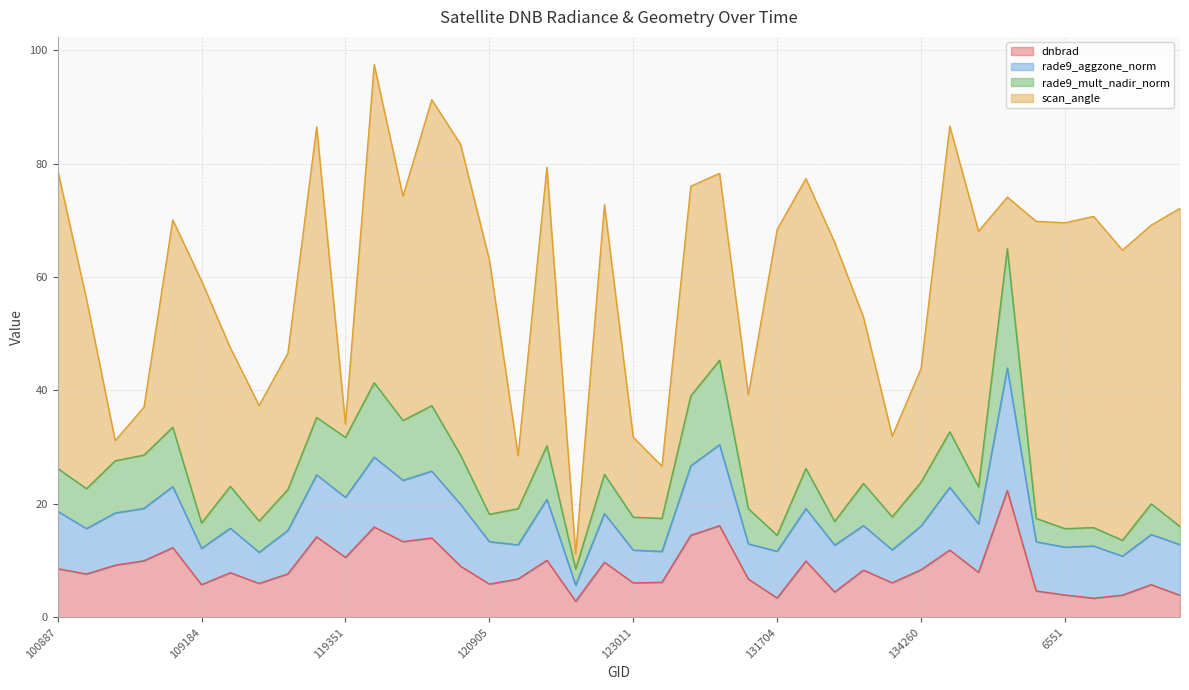

What is the maximum value for rade9_mult_nadir_norm?

21.0